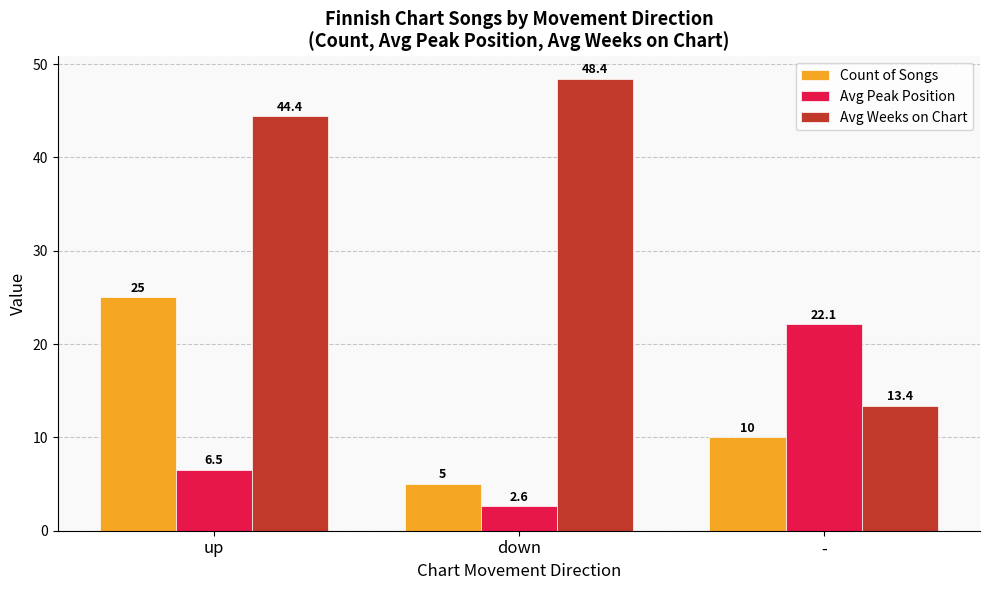

At which category does the chart reach its minimum across all series?

down